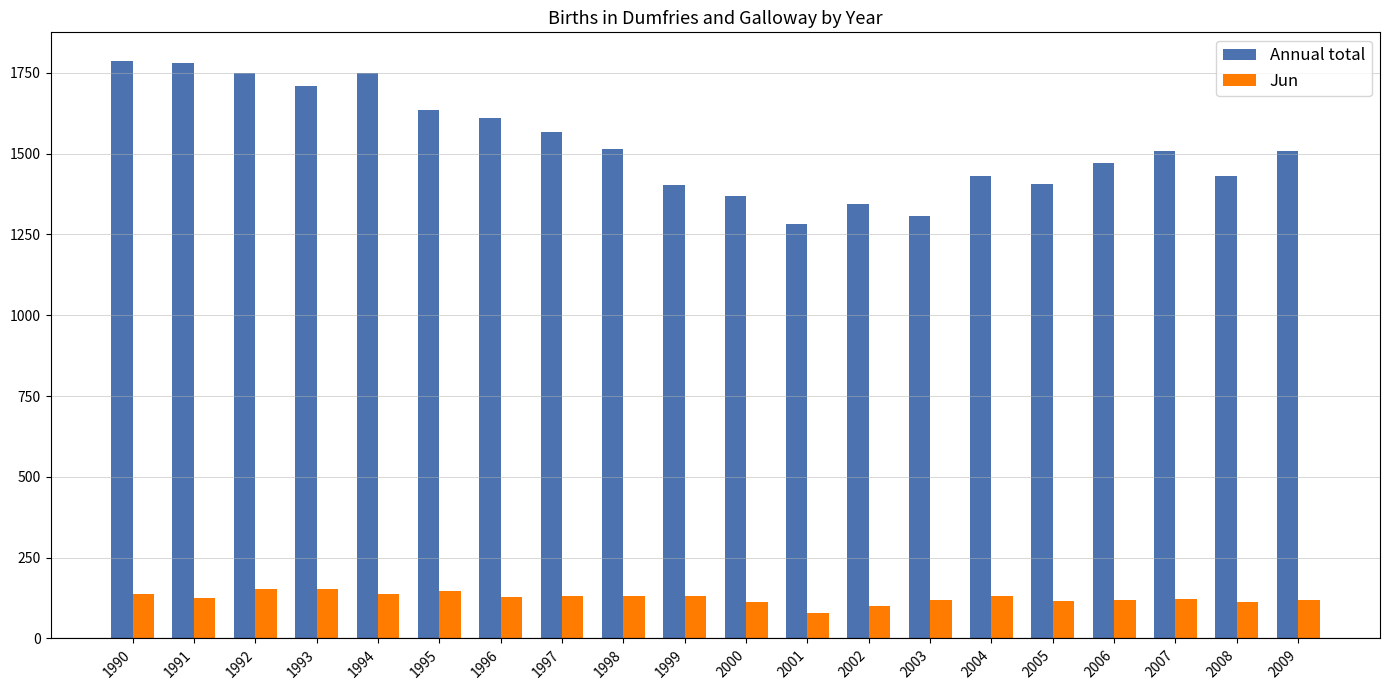

What is the value of the Jun bar at the 10th from the left?

130